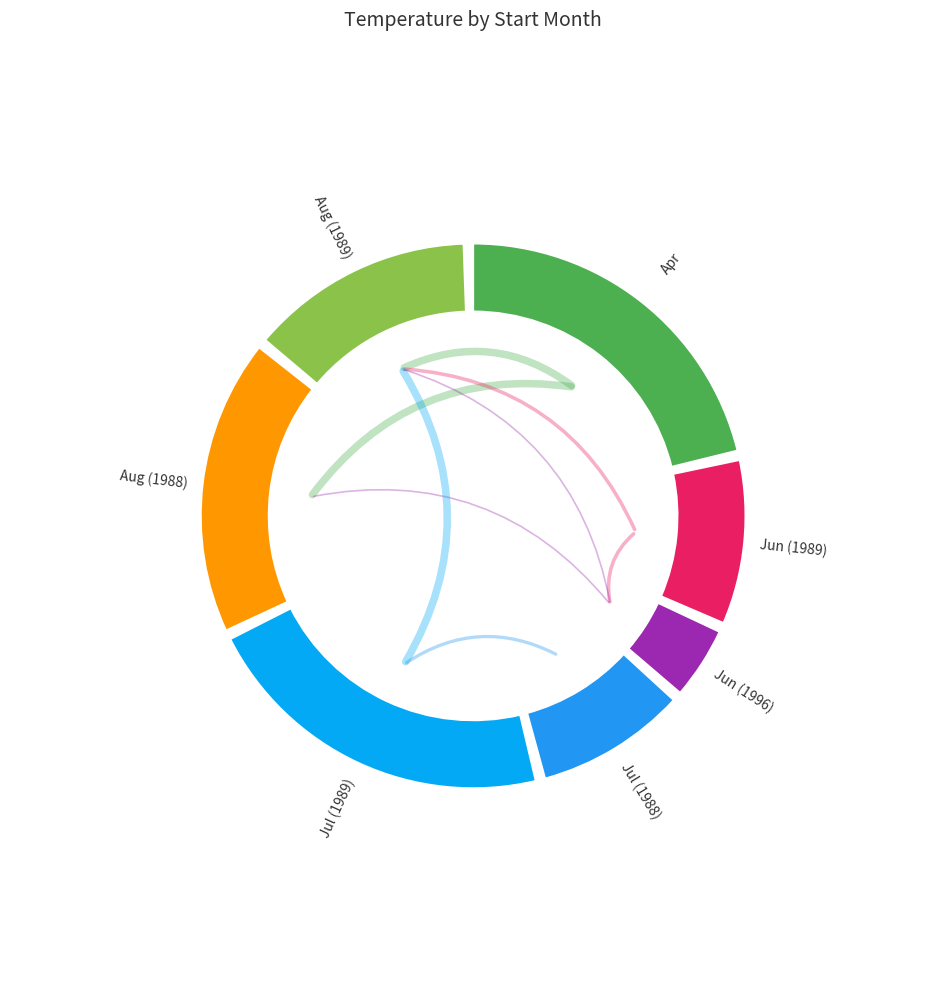

Rank the categories by value from lowest to highest.

04, 06, 08, 06, 08, 07, 07